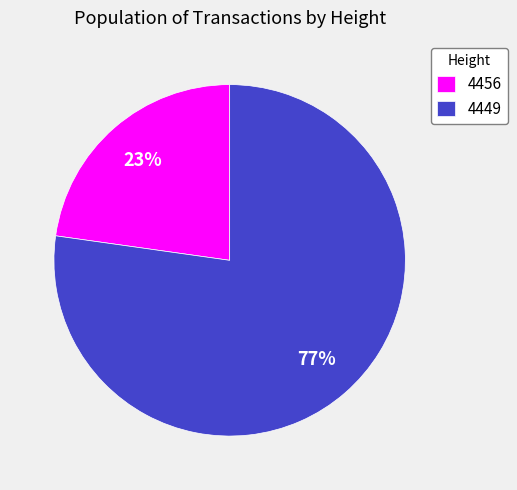

Rank the categories by value from lowest to highest.

4456, 4449